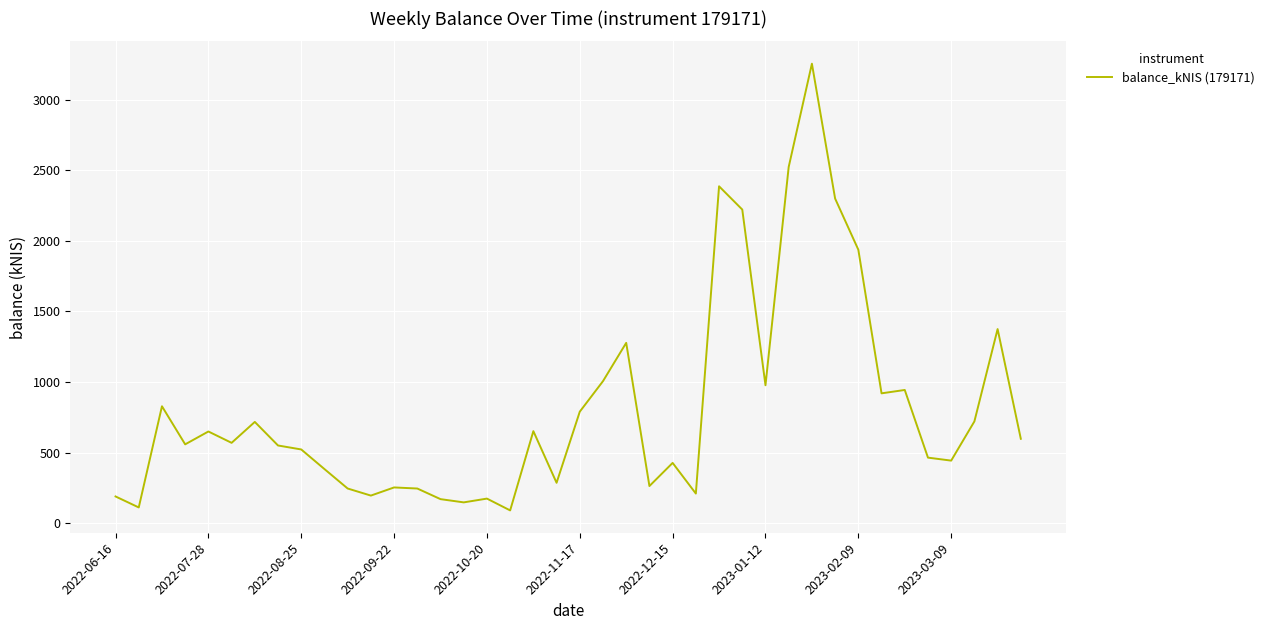

What is the difference between the maximum and minimum values?

3163.2